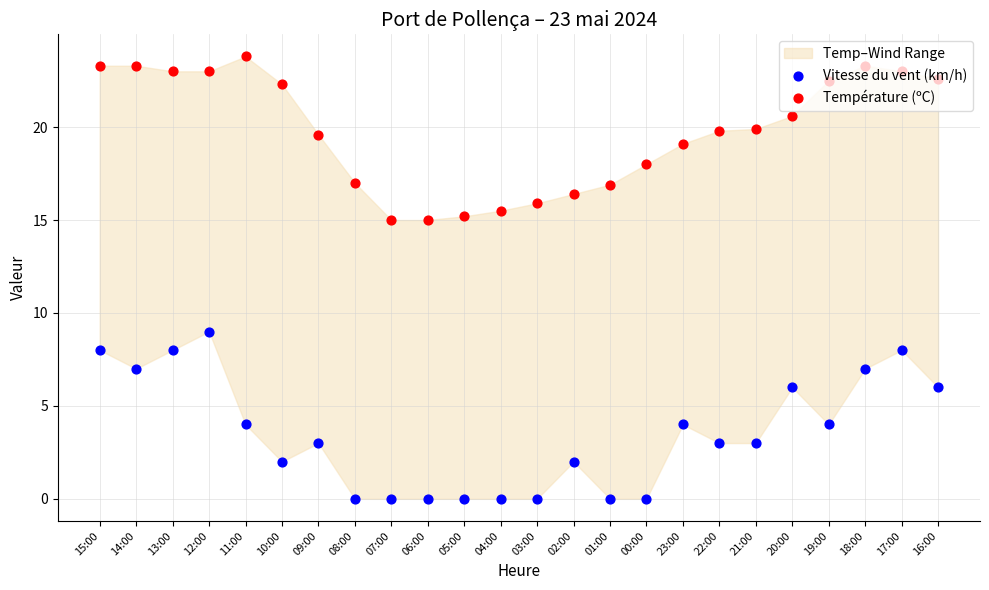

At how many categories does at least one series exceed 20?

11